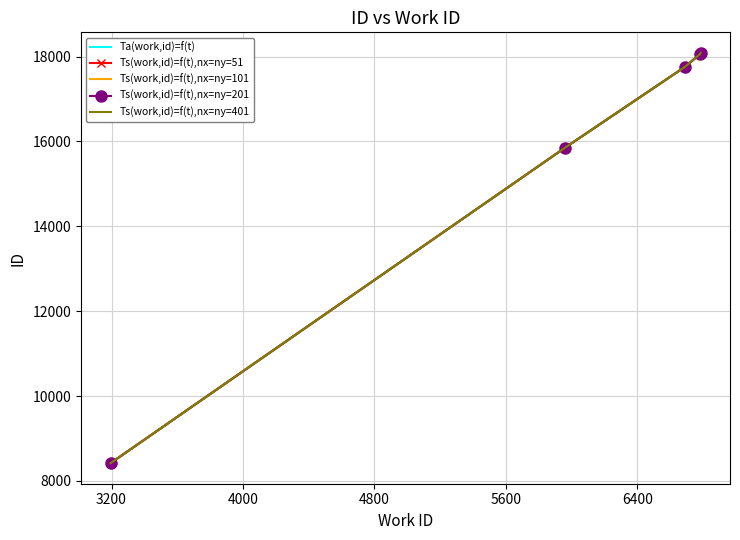

At how many categories does at least one series exceed 8953?

4